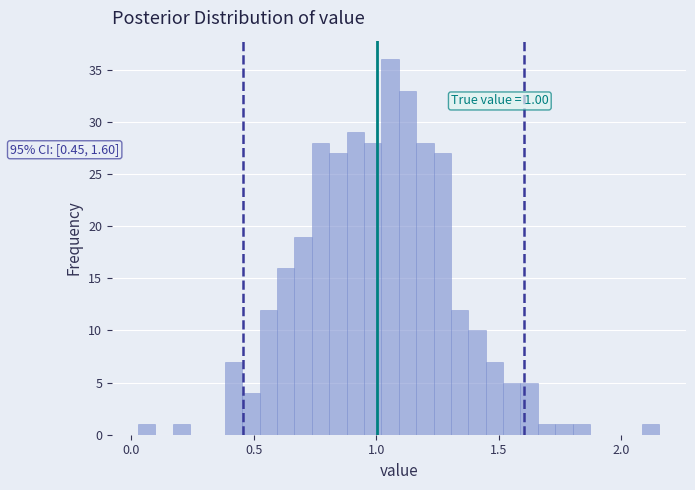

Read against the x-axis, roughly where is the centre of the tallest bar?

1.05